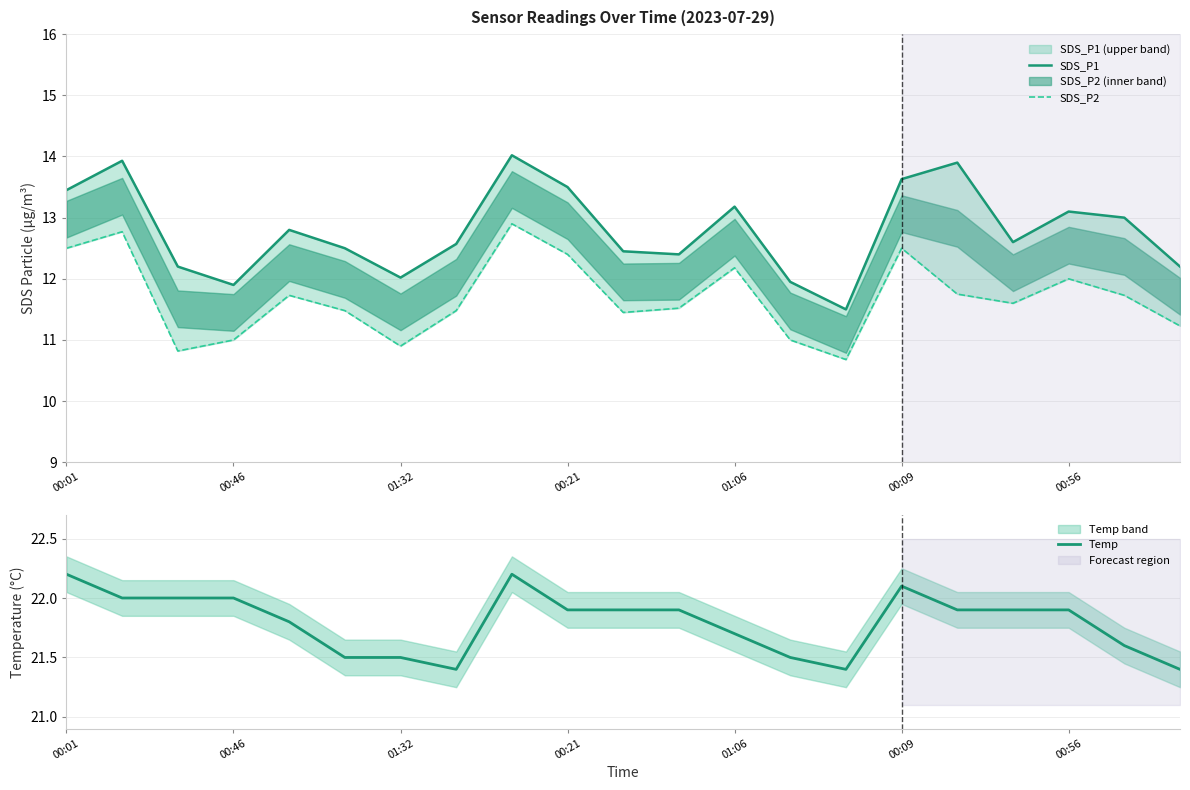

At which category is the sum across all series the highest?

8